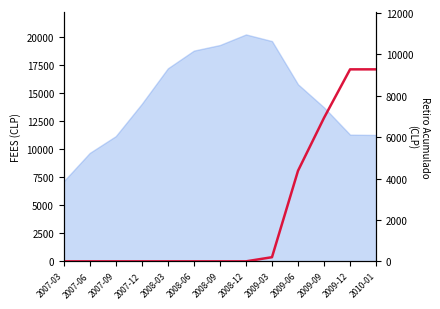

How many positive values are there?

5